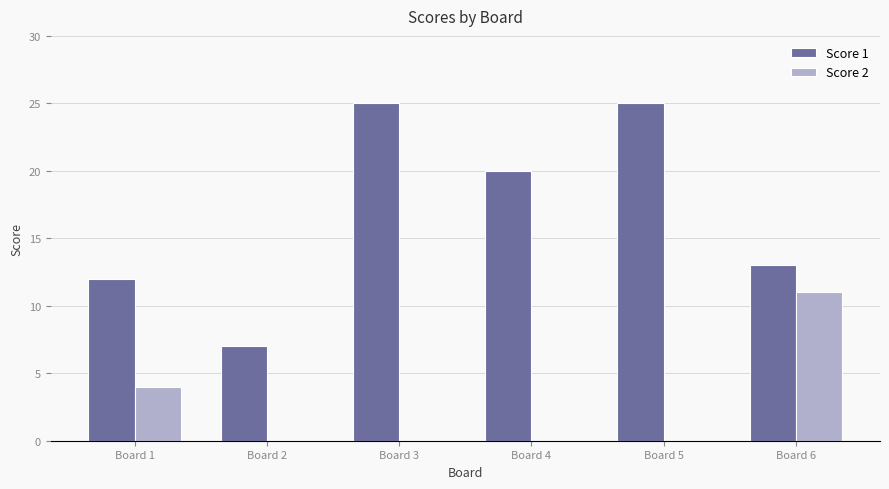

The Score 2 series shows 7 at Board 5. True or false?

False